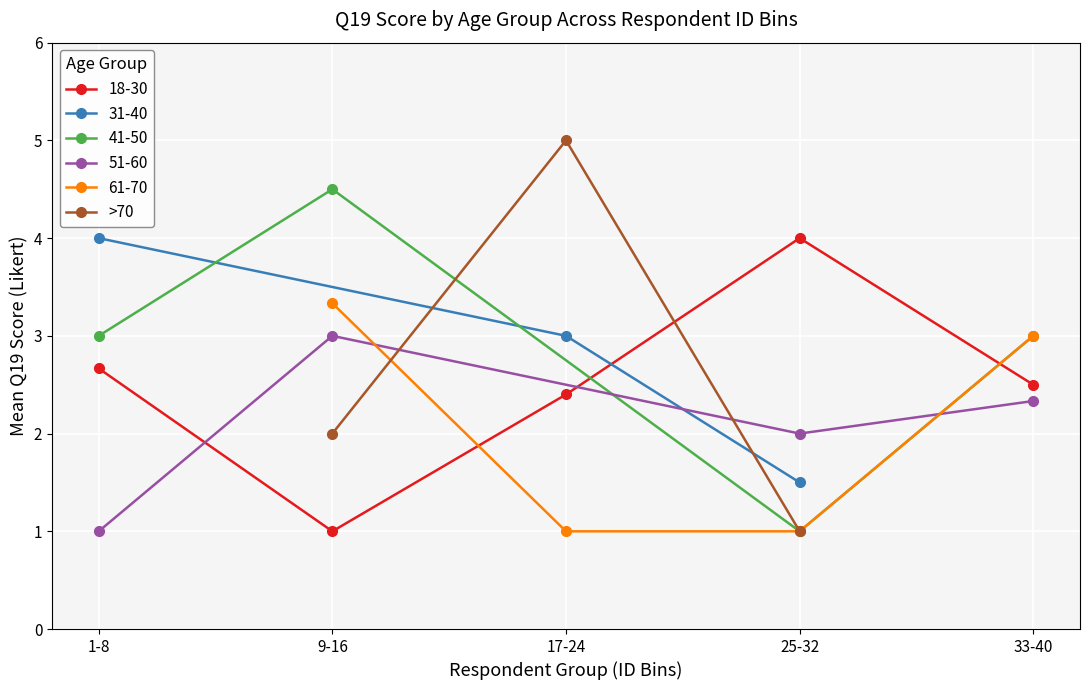

True or false: >70 has a value of 2 at 9-16.

True